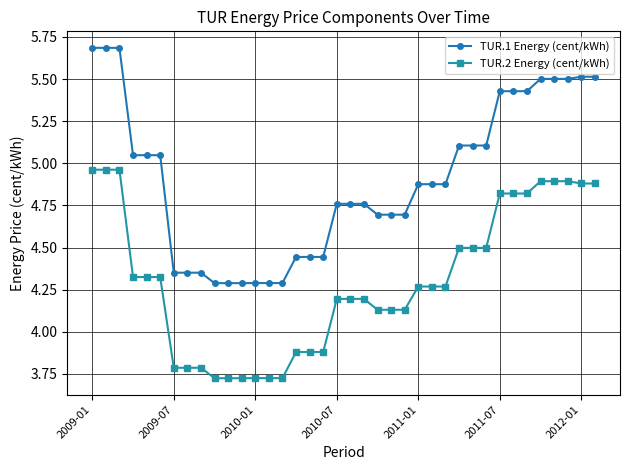

Which series has the largest total across all categories?

TUR.1 Energy (cent/kWh)